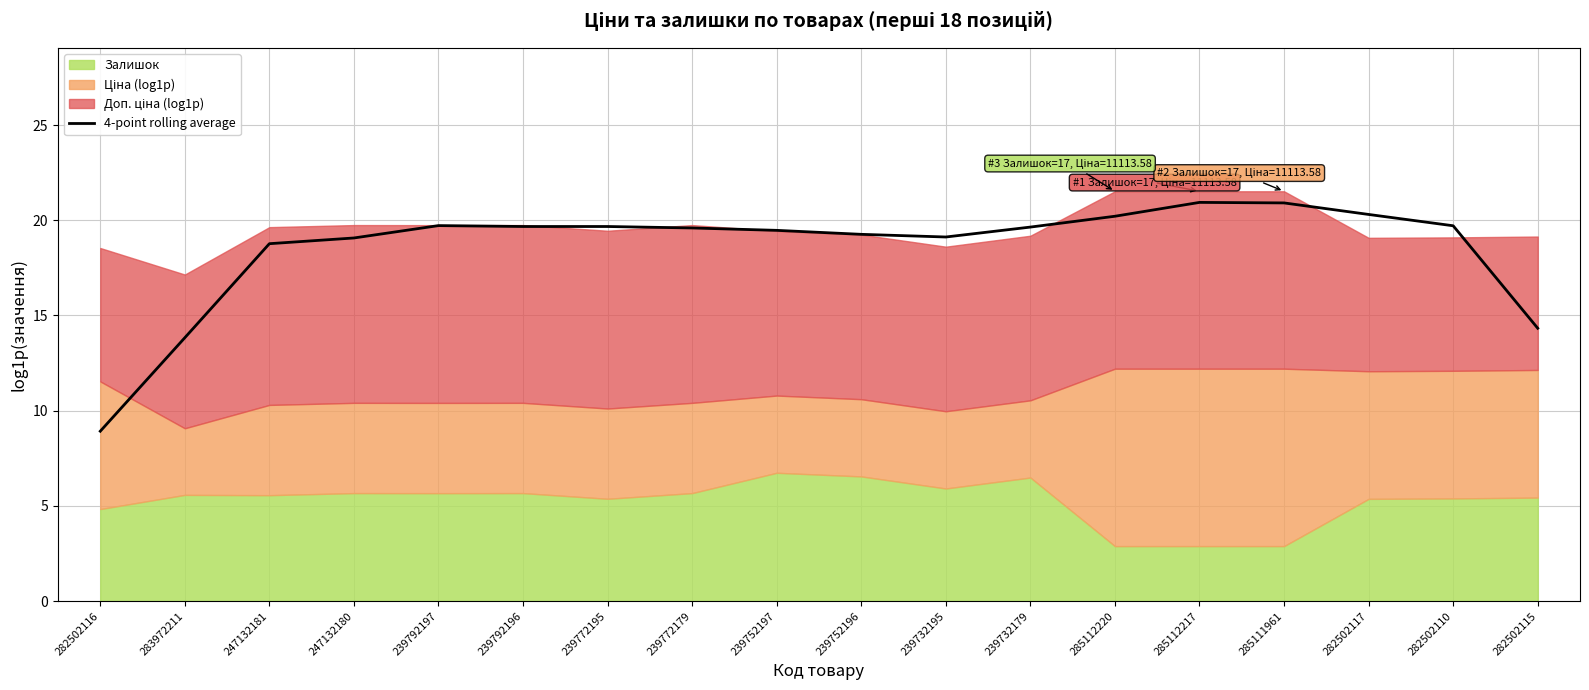

True or false: the data has more than 2 interior local peaks.

False